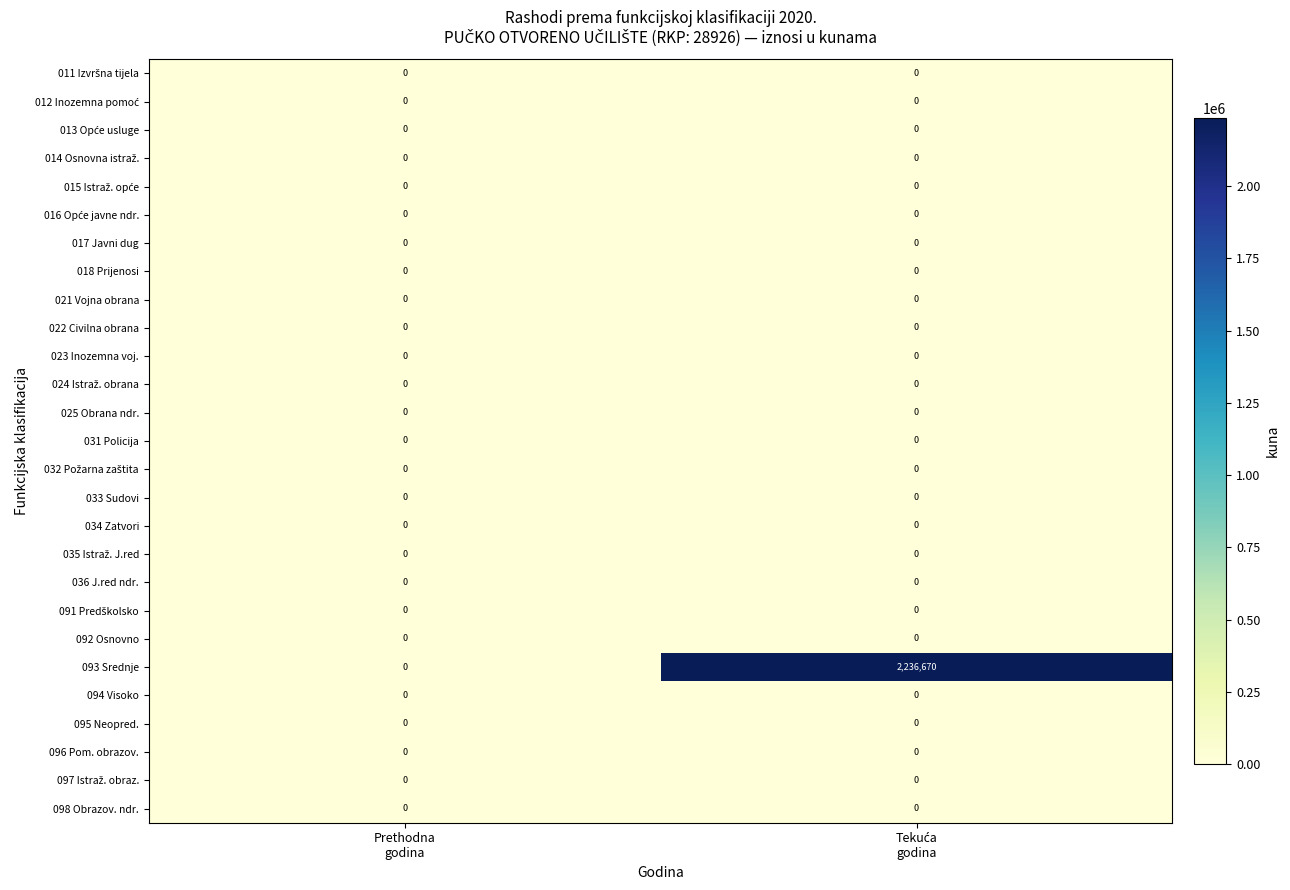

Which series has the widest spread of values?

093 Srednje